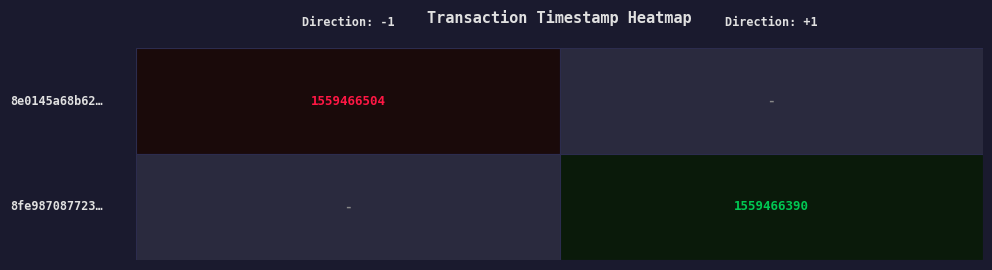

Reading left to right, list all the values displayed in this chart.

8e0145a68b62a11acad203aaacaad22acdac347: -1	1559466504
8fe9870877235e837eba22e08e0159362f7f3de: 1	1559466390